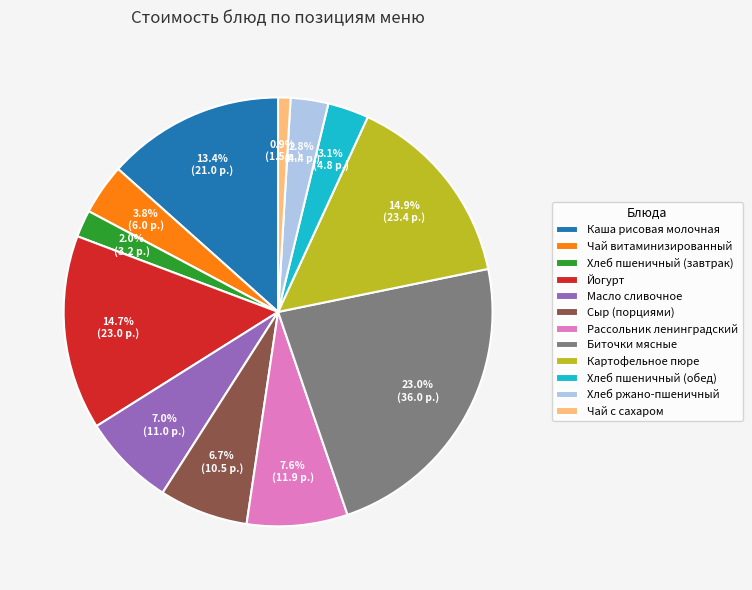

How many segments does this pie chart have?

12